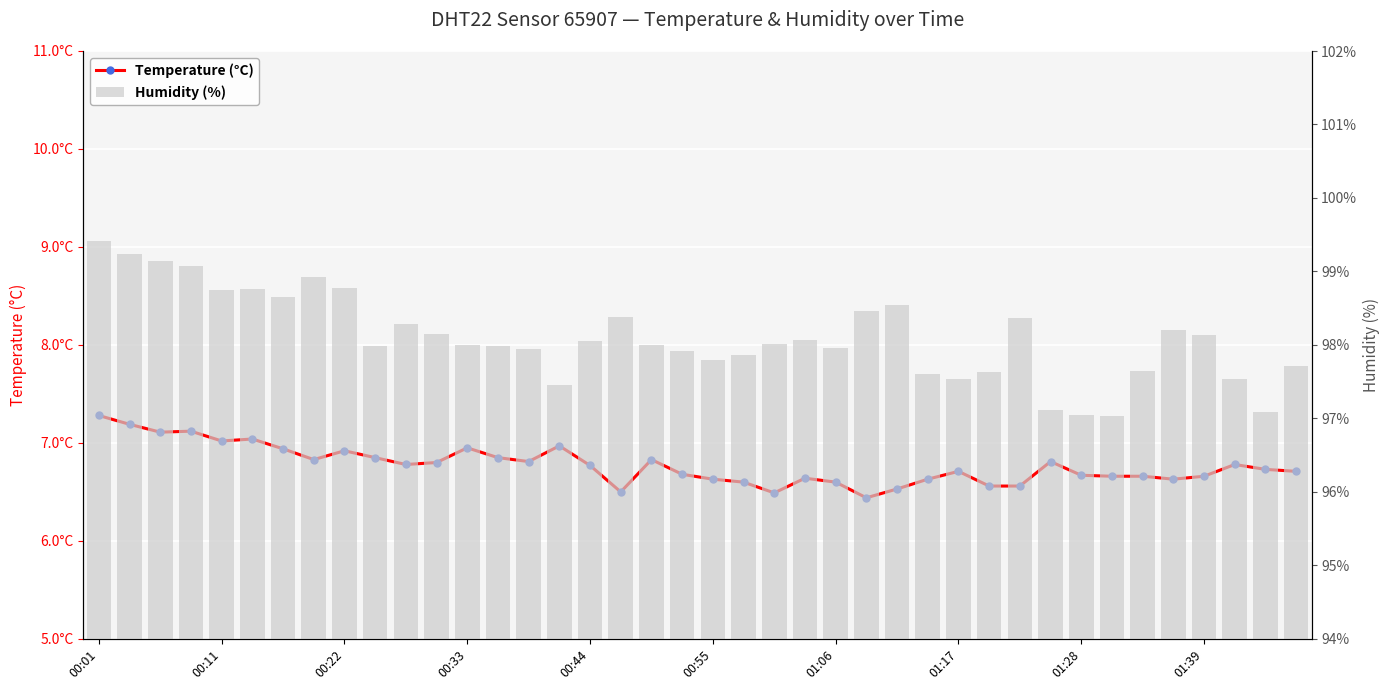

Where does the Humidity (%) series first go above 98?

00:01